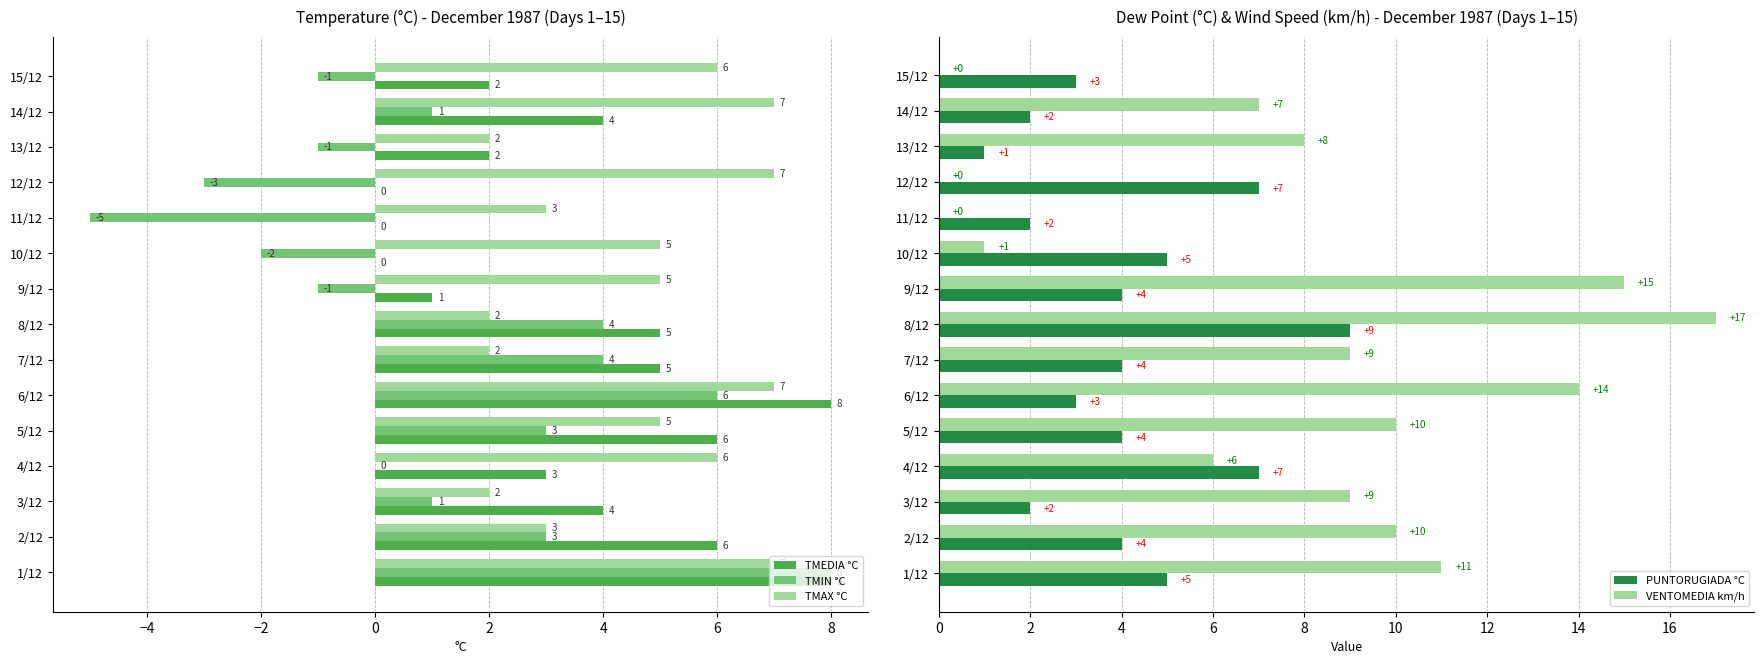

Is the value of TMAX °C at 5/12 greater than the value of TMEDIA °C at 1/12?

No